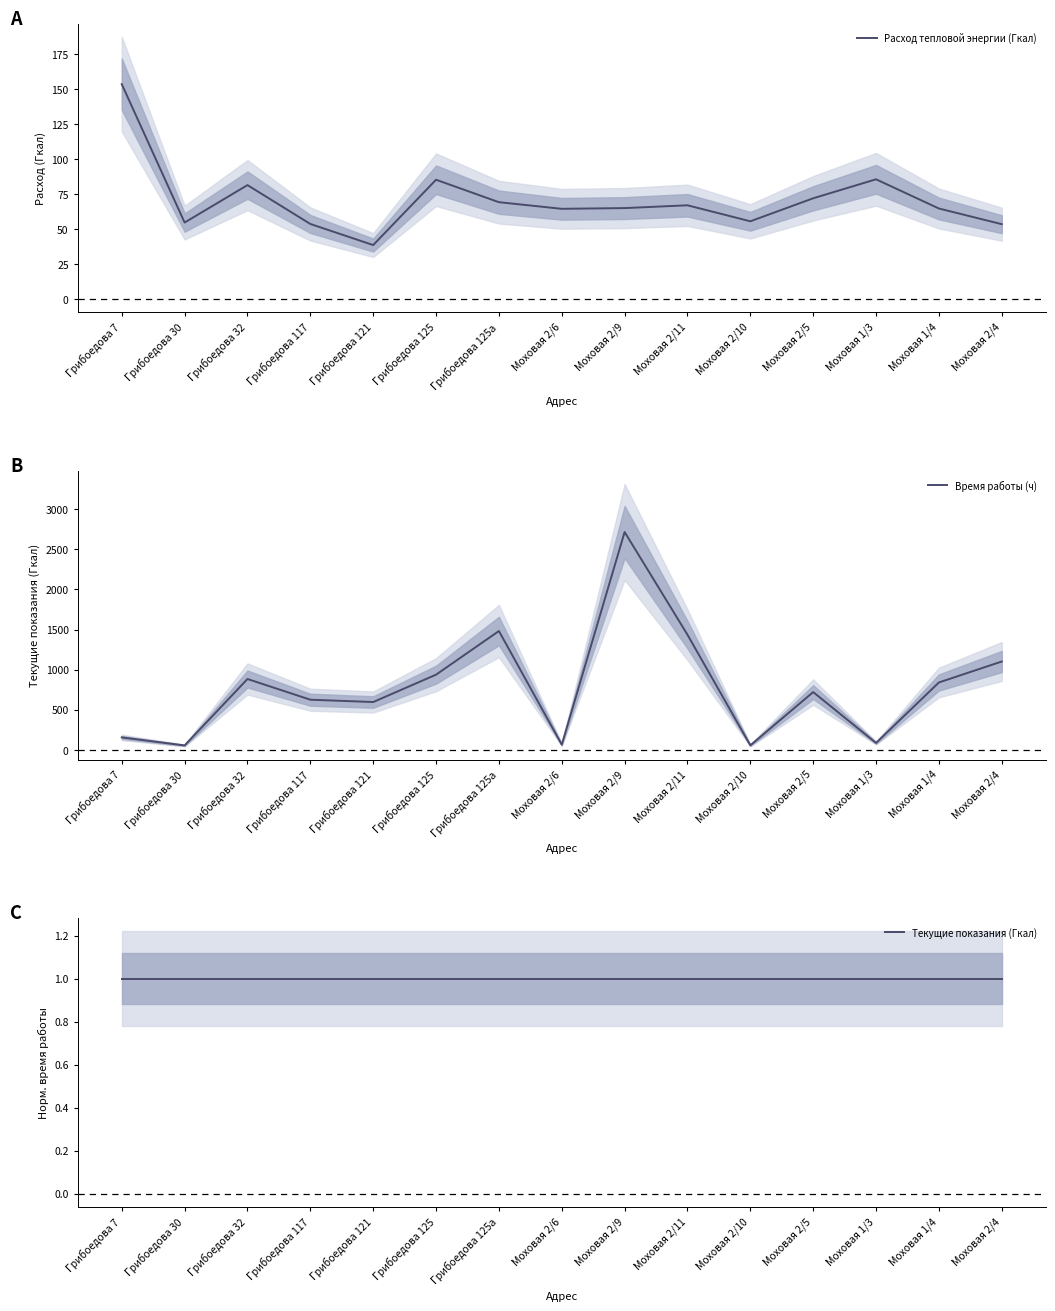

Between Моховая 2/9 and Моховая 2/10, which is larger?

Моховая 2/9